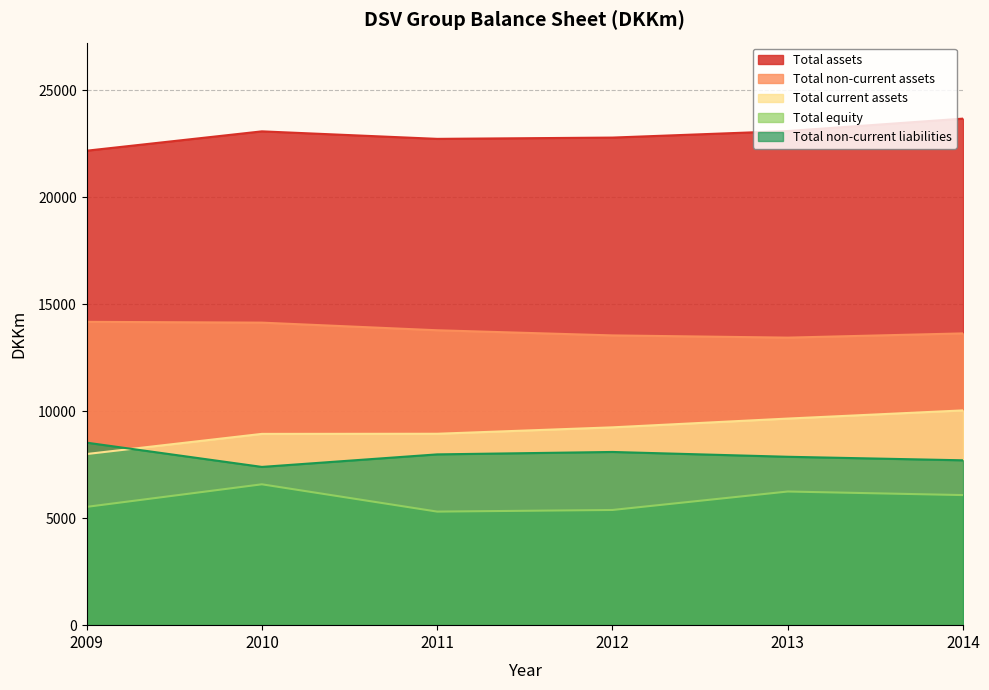

How many series are shown in this chart?

5